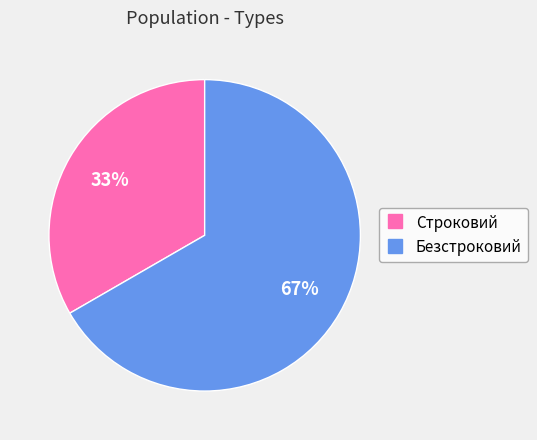

What is the largest slice in the pie chart?

Безстроковий